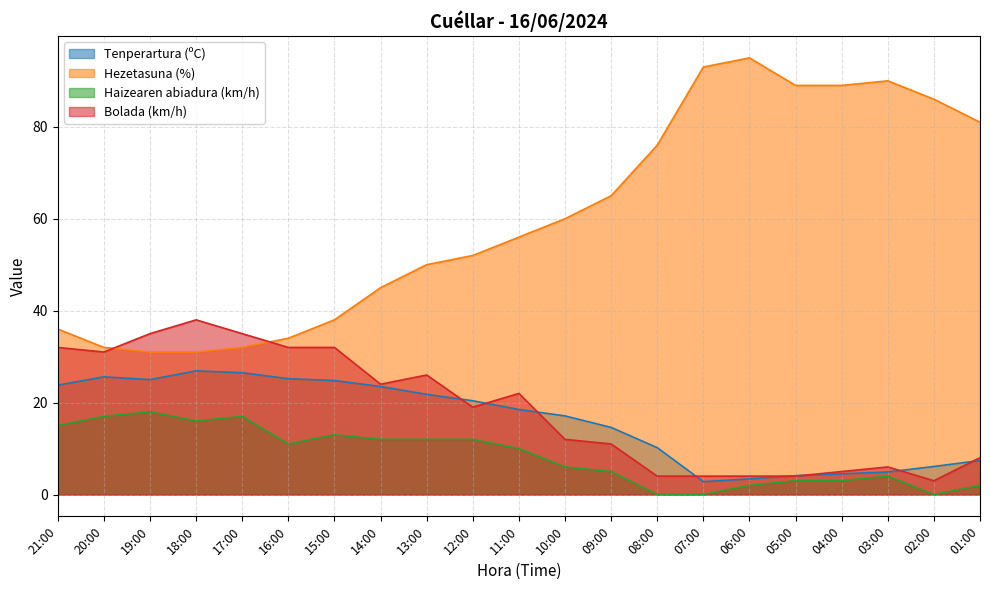

Which has a higher value, 01:00 or 04:00?

01:00